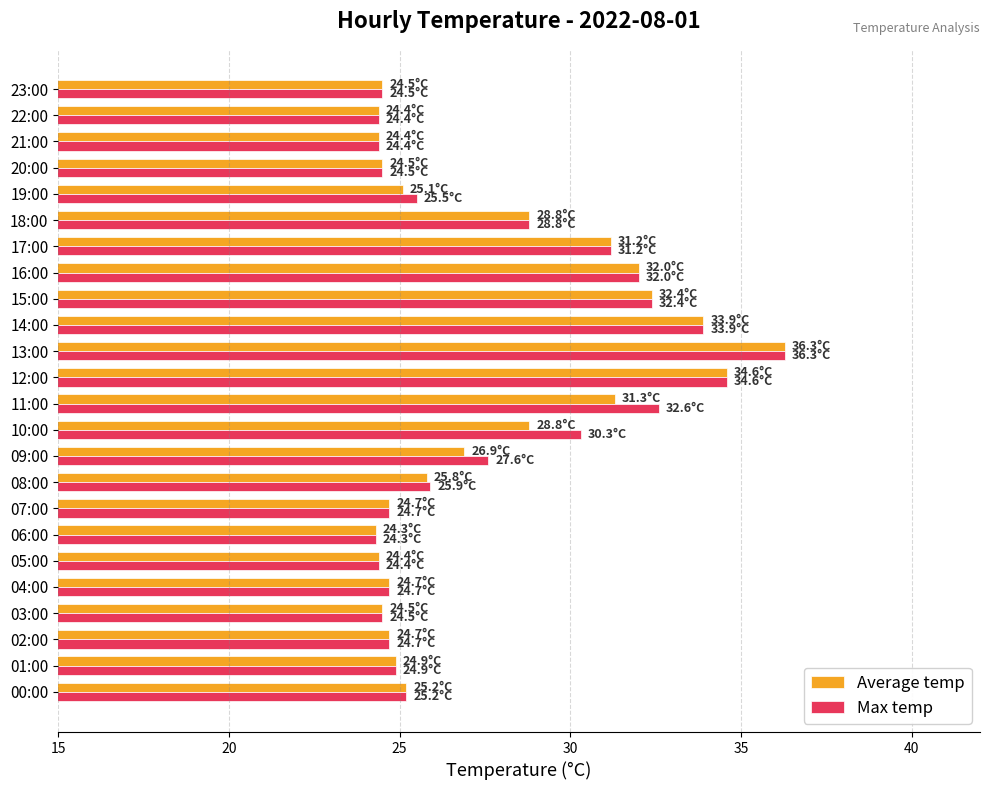

At 11:00, list the series in order from smallest to largest.

Average temp, Max temp